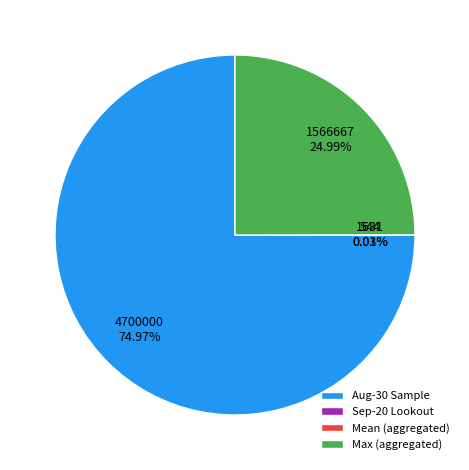

Which slice is the largest?

Aug-30 Sample